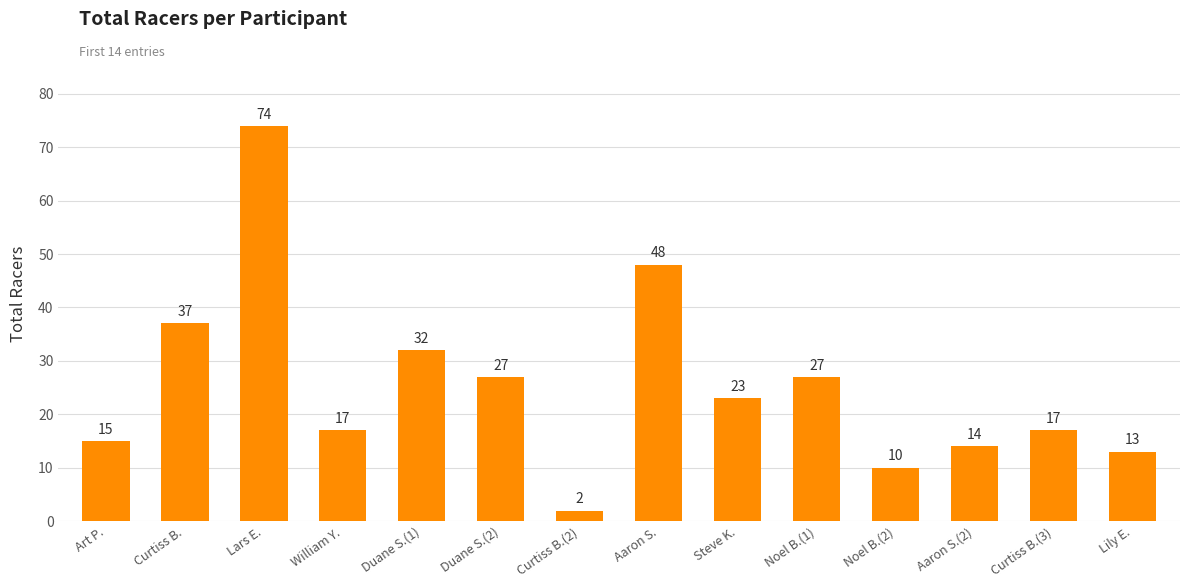

What is the difference between the maximum and minimum values?

72